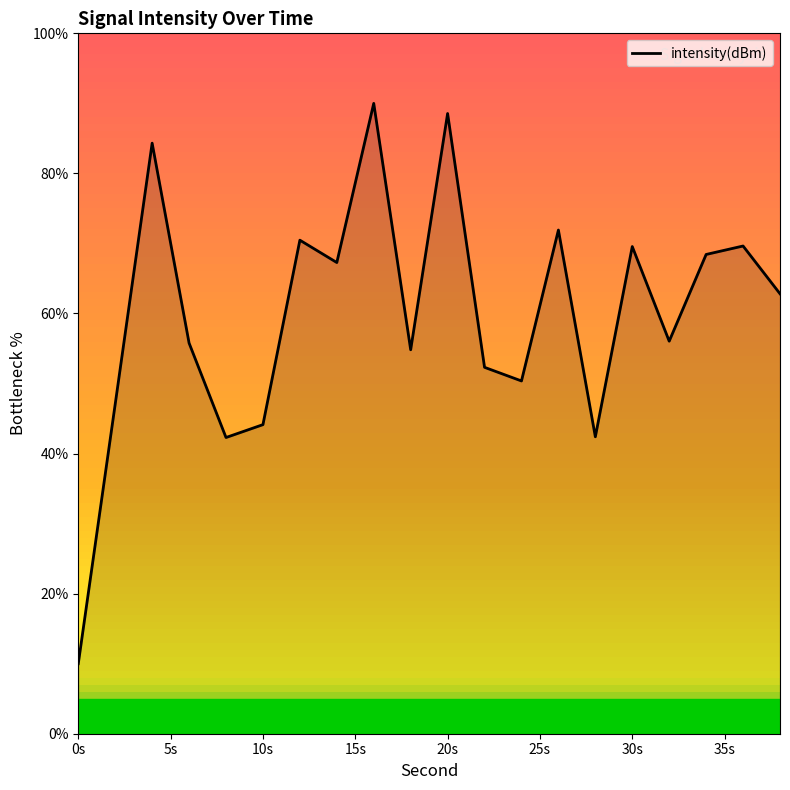

What is the difference between the maximum and minimum values?

80.0